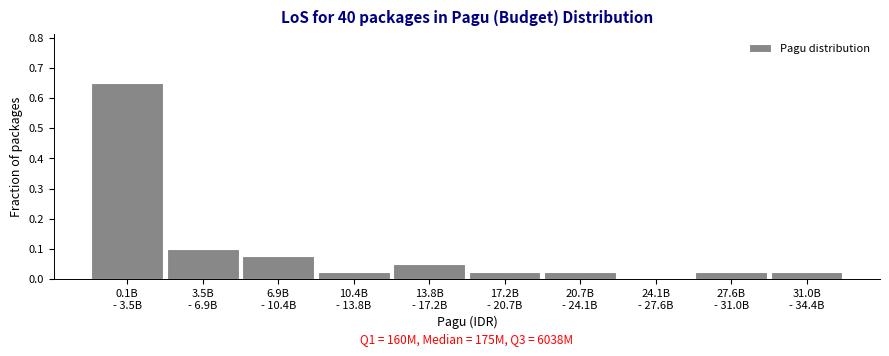

Are the bars horizontal?

No